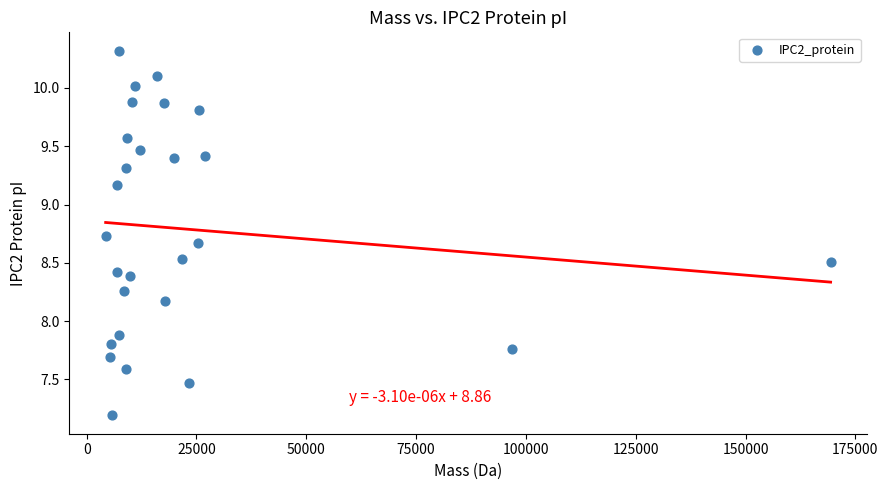

What is the range of X values (max minus min)?

165044.2